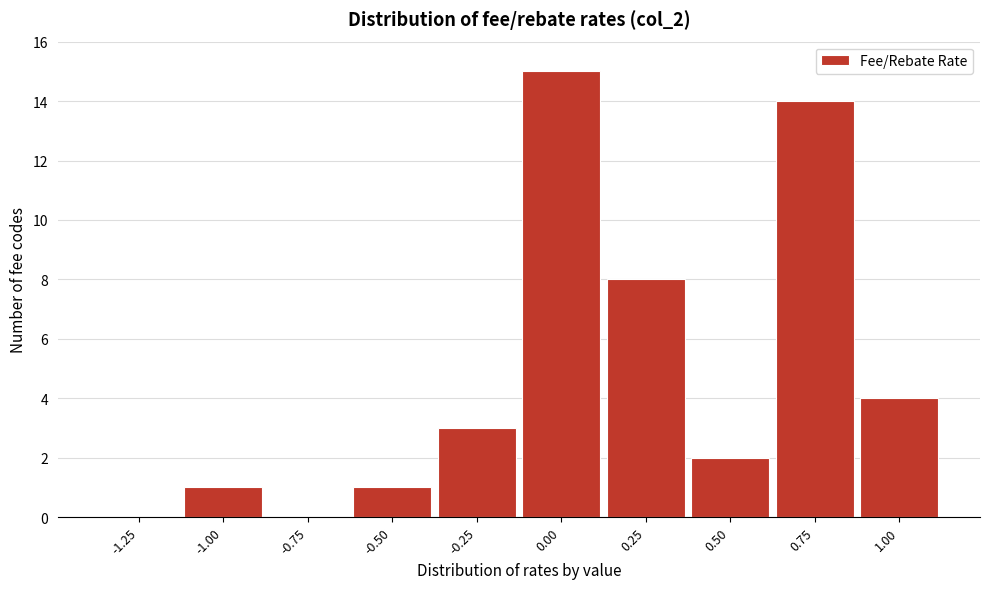

Reading right to left, list all the values displayed in this chart.

1.00=4	0.75=14	0.50=2	0.25=8	0.00=15	-0.25=3	-0.50=1	-0.75=0	-1.00=1	-1.25=0